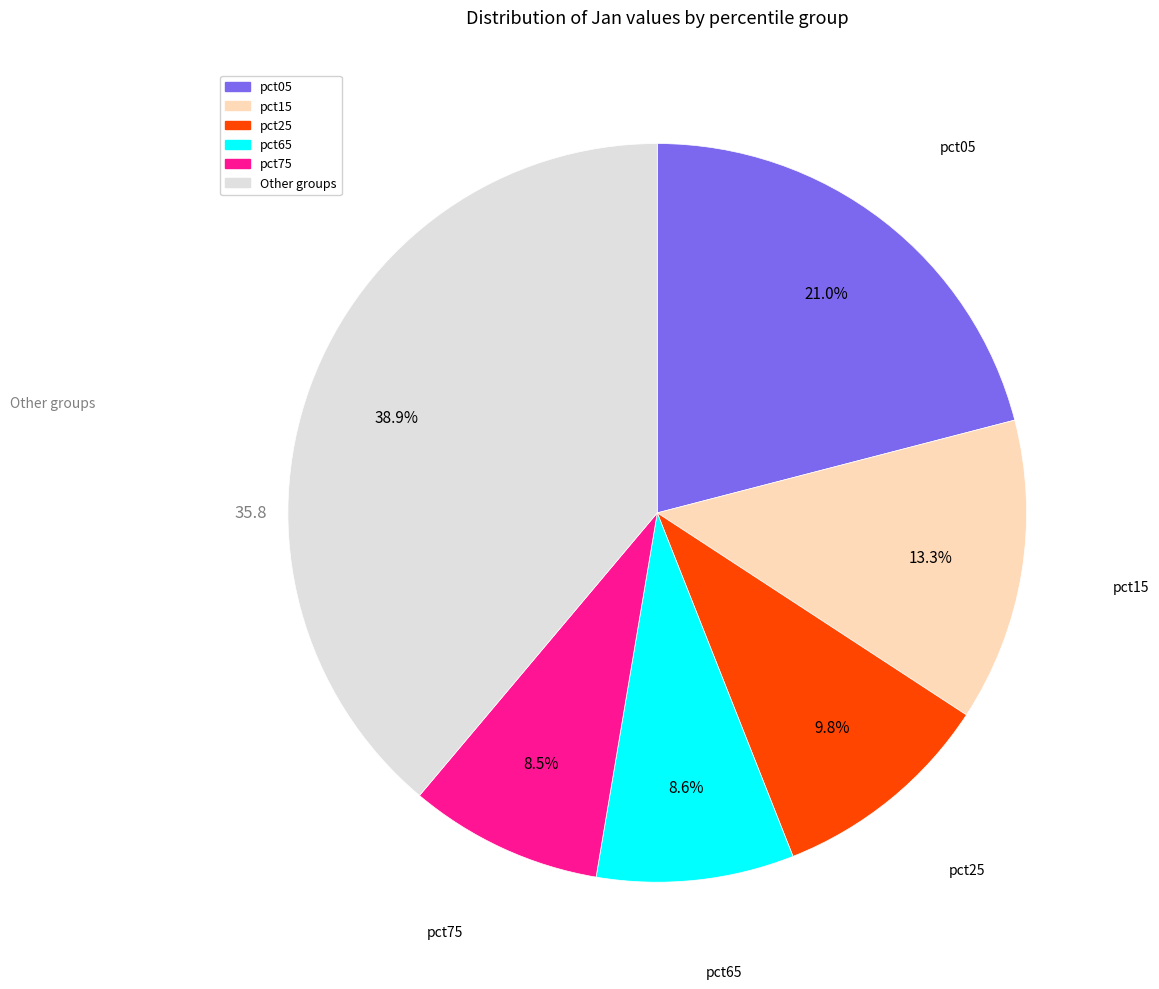

Does any single category account for the majority?

No